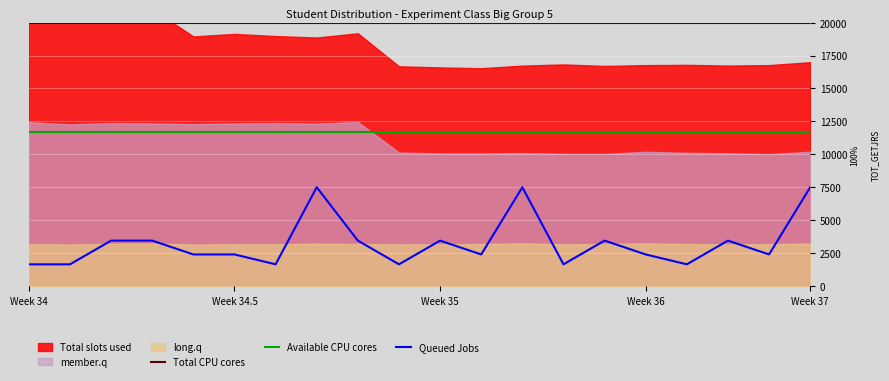

The Queued Jobs series shows 3450 at Week 35. True or false?

True